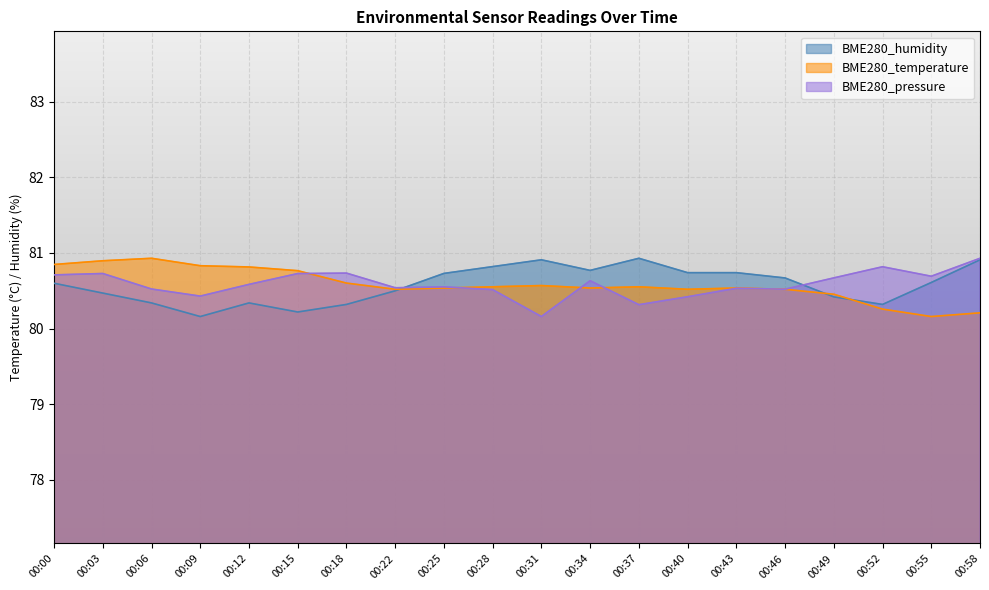

The BME280_temperature series shows 40.1 at 00:12. True or false?

False